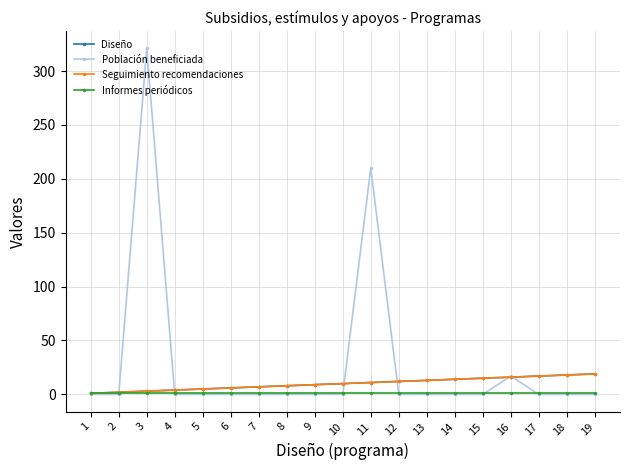

Is this an area chart (filled region under the line)?

No